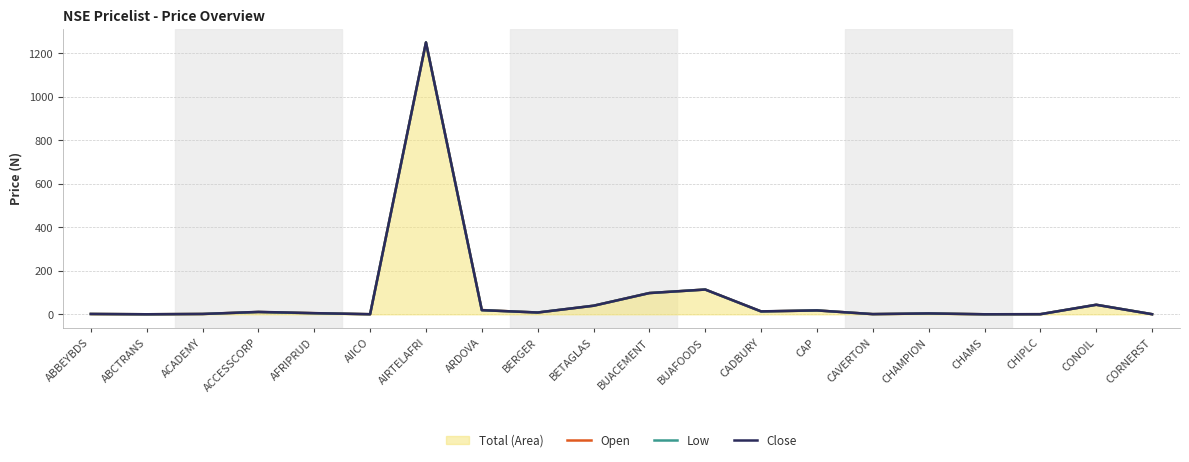

What is the maximum value shown in the chart?

1250.0